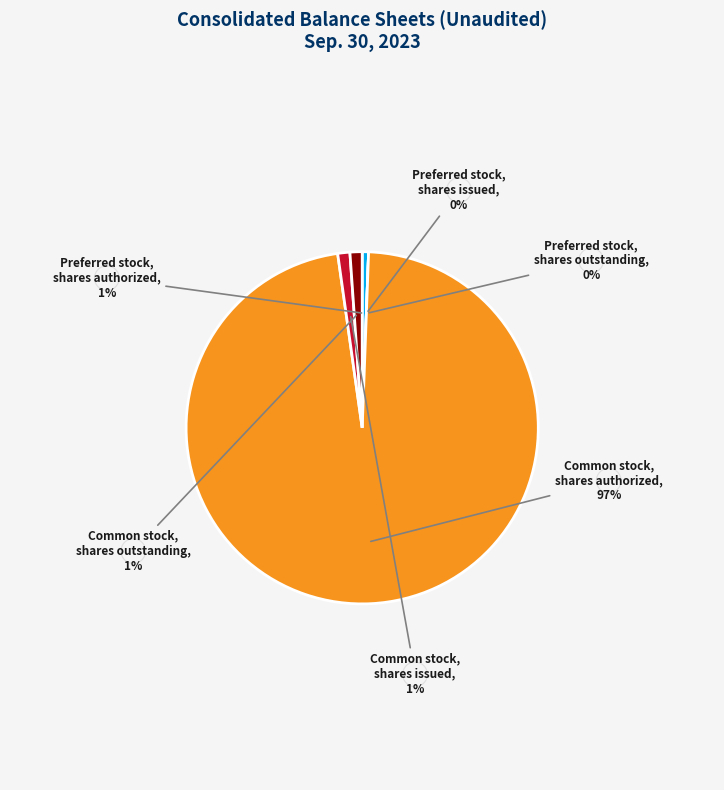

True or false: Preferred stock, shares outstanding accounts for 0% of the total.

True